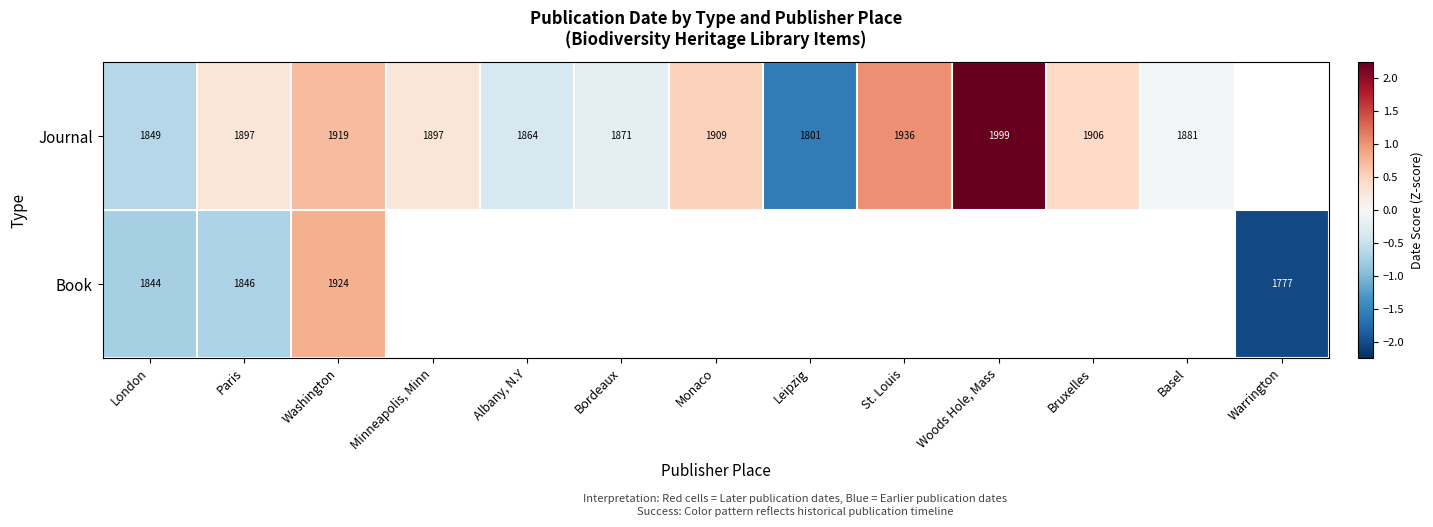

Is it true that Journal equals 0.1 at Paris?

False